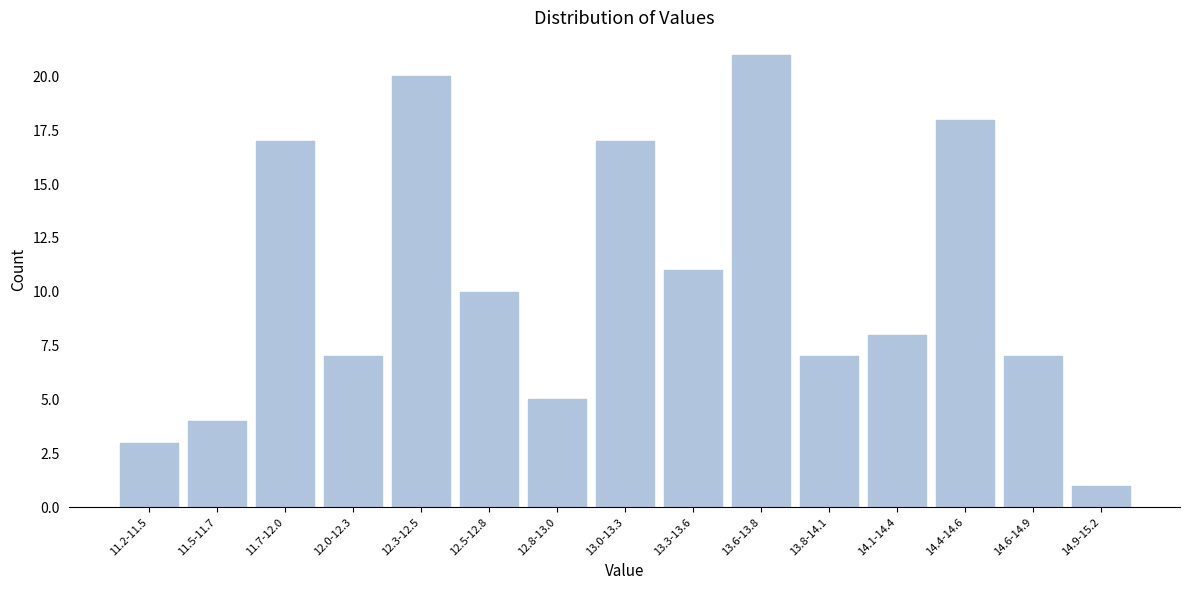

Reading left to right, transcribe all the data shown in this chart.

11.2-11.5=3	11.5-11.7=4	11.7-12.0=17	12.0-12.3=7	12.3-12.5=20	12.5-12.8=10	12.8-13.0=5	13.0-13.3=17	13.3-13.6=11	13.6-13.8=21	13.8-14.1=7	14.1-14.4=8	14.4-14.6=18	14.6-14.9=7	14.9-15.2=1